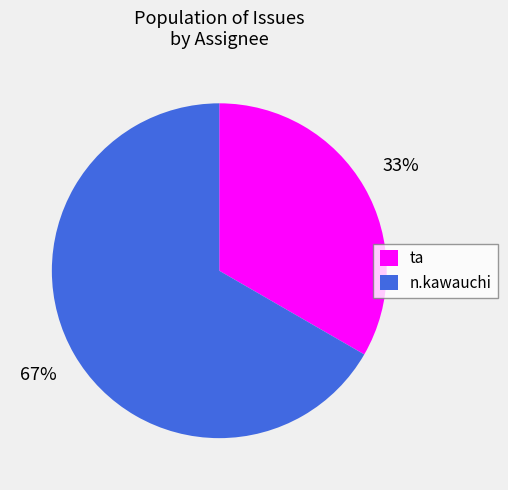

Combined, do ta and n.kawauchi account for over 50%?

Yes